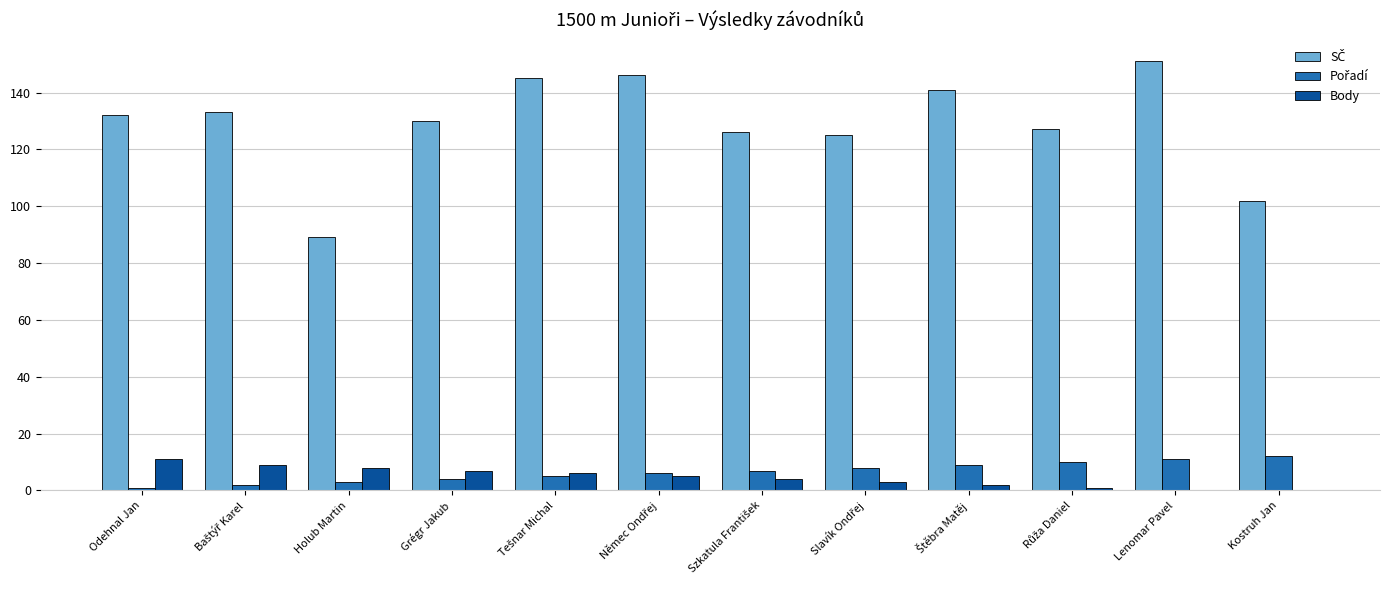

What is the sum of all Body values?

56